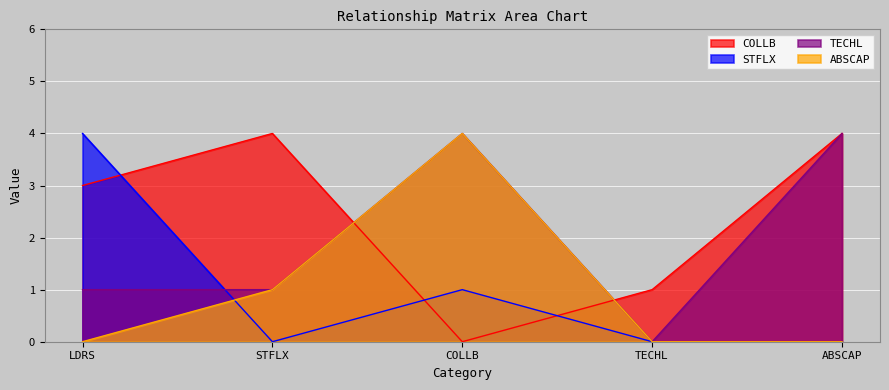

At which category is the sum across all series the highest?

COLLB